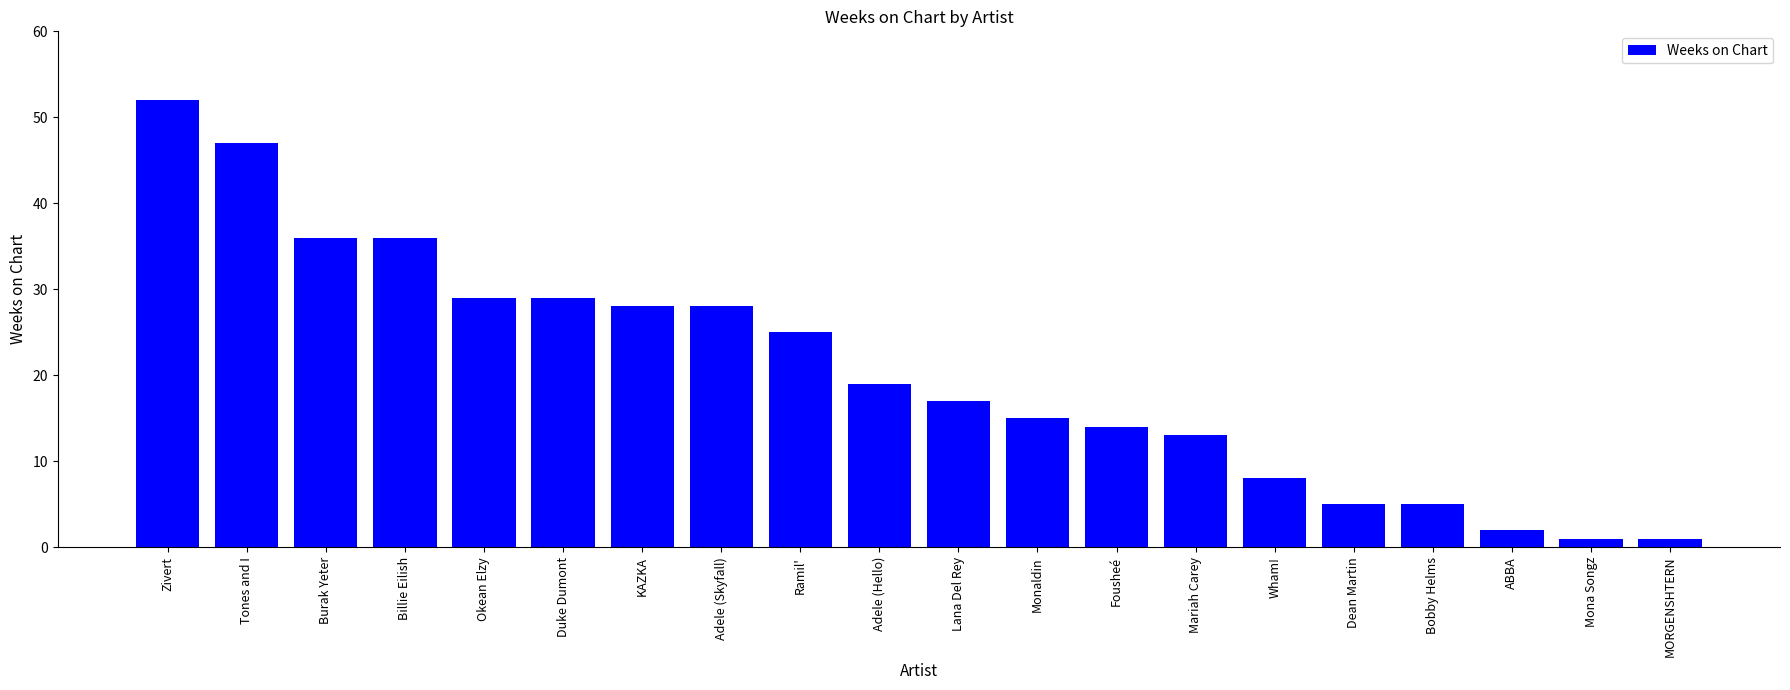

At which category does the chart reach its peak across all series?

Zivert